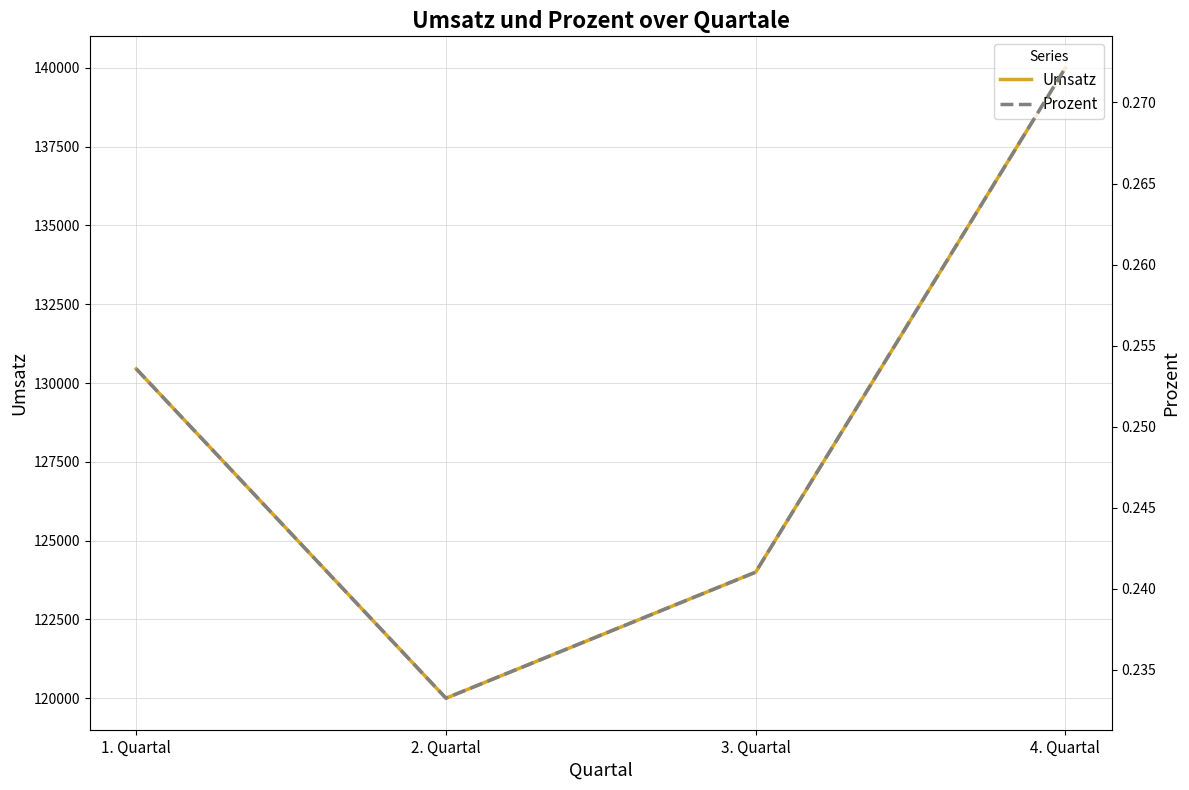

Which series has the widest spread of values?

Umsatz